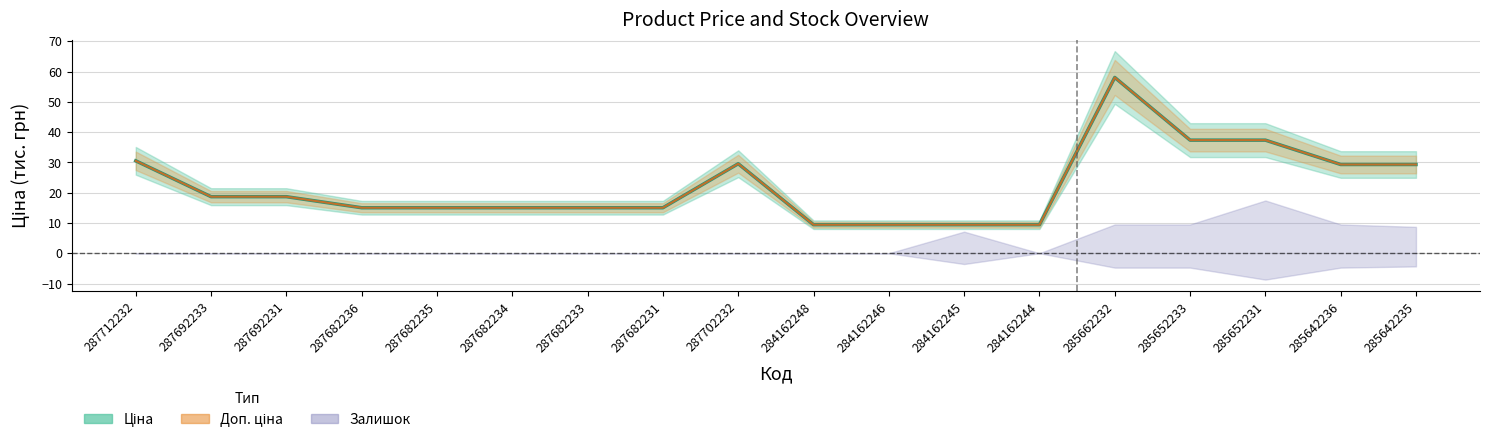

The value of Ціна at 284162245 is 9.4. True or false?

True